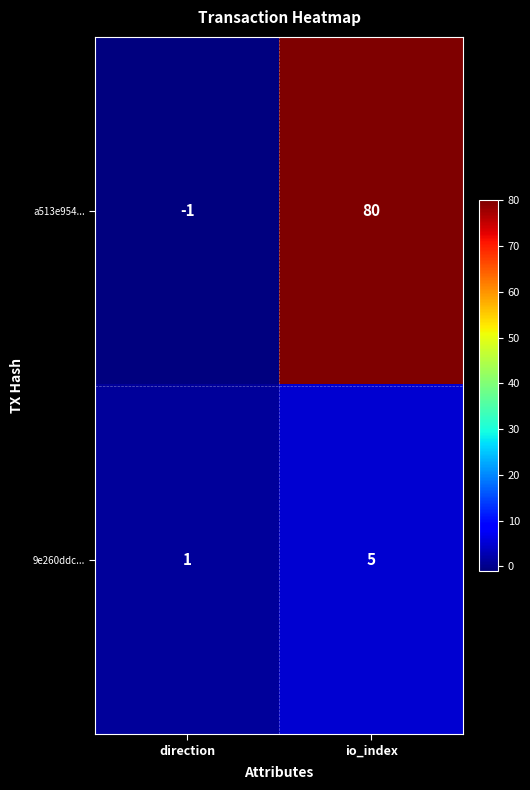

Reading right to left, list all the values displayed in this chart.

a513e954...: 80	-1
9e260ddc...: 5	1